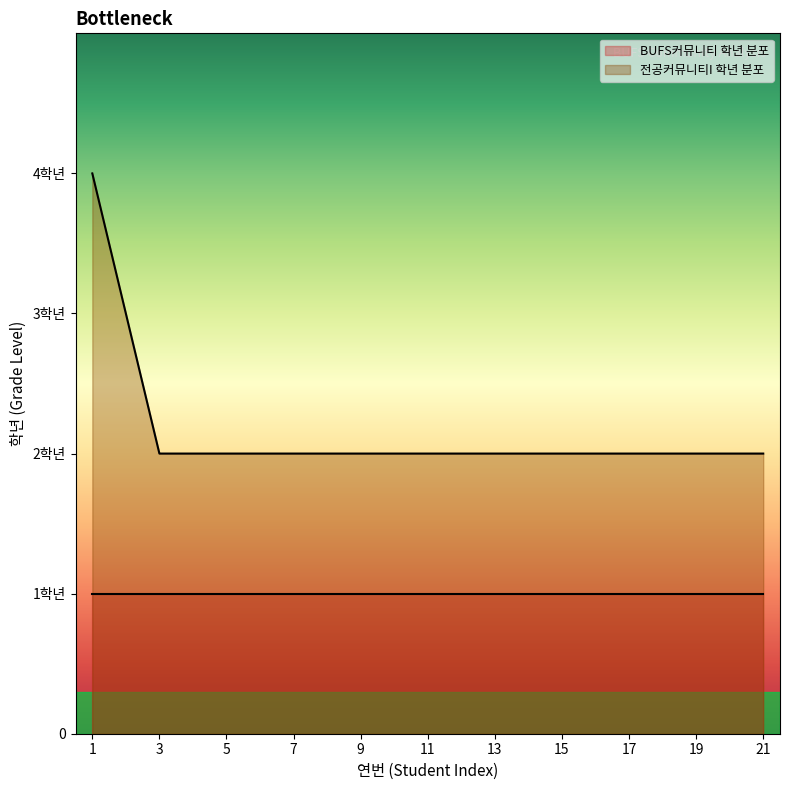

What are all the series names shown in the legend?

BUFS커뮤니티 학년 분포, 전공커뮤니티I 학년 분포